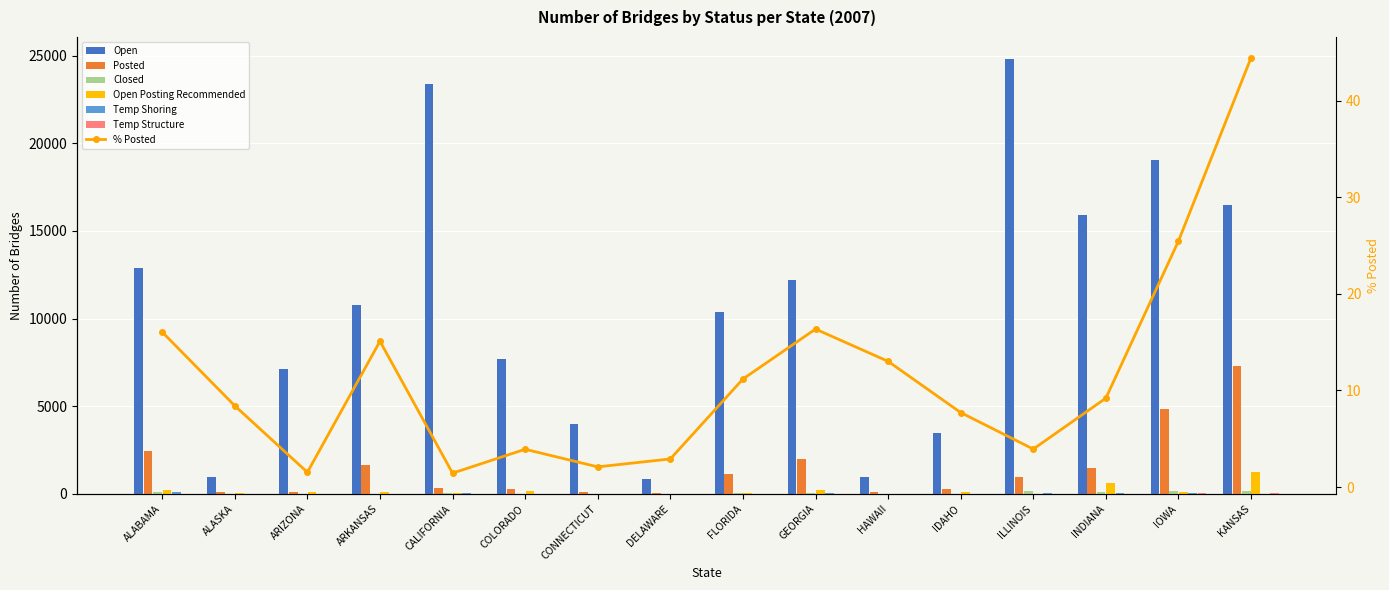

What is the difference between the highest and lowest values at HAWAII?

976